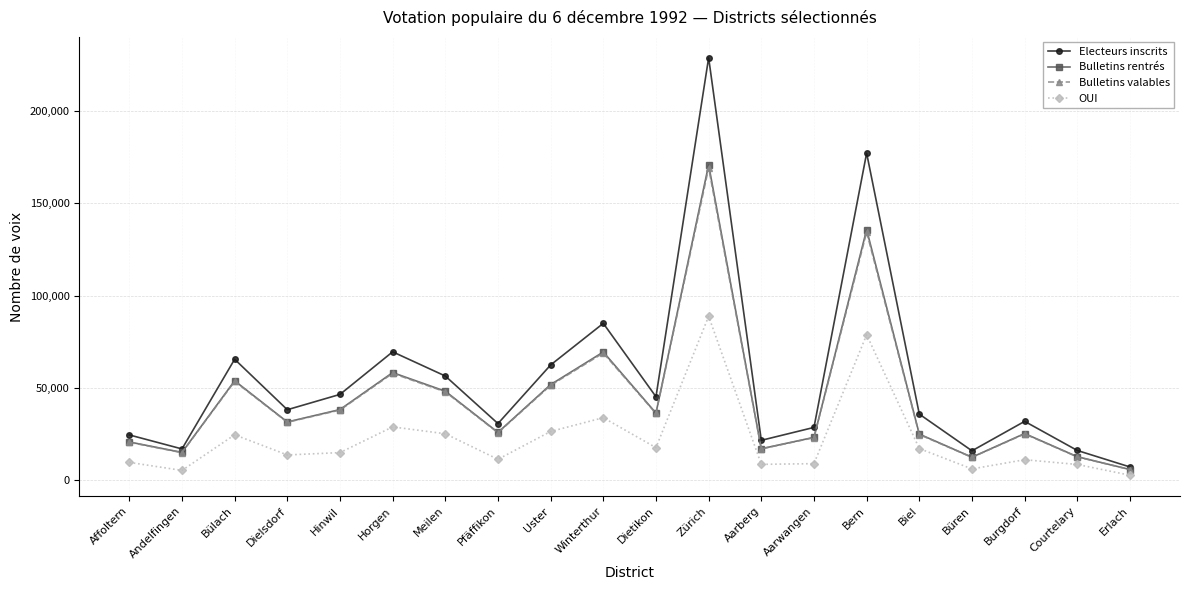

The value of Bulletins rentrés at Biel is 6661. True or false?

False